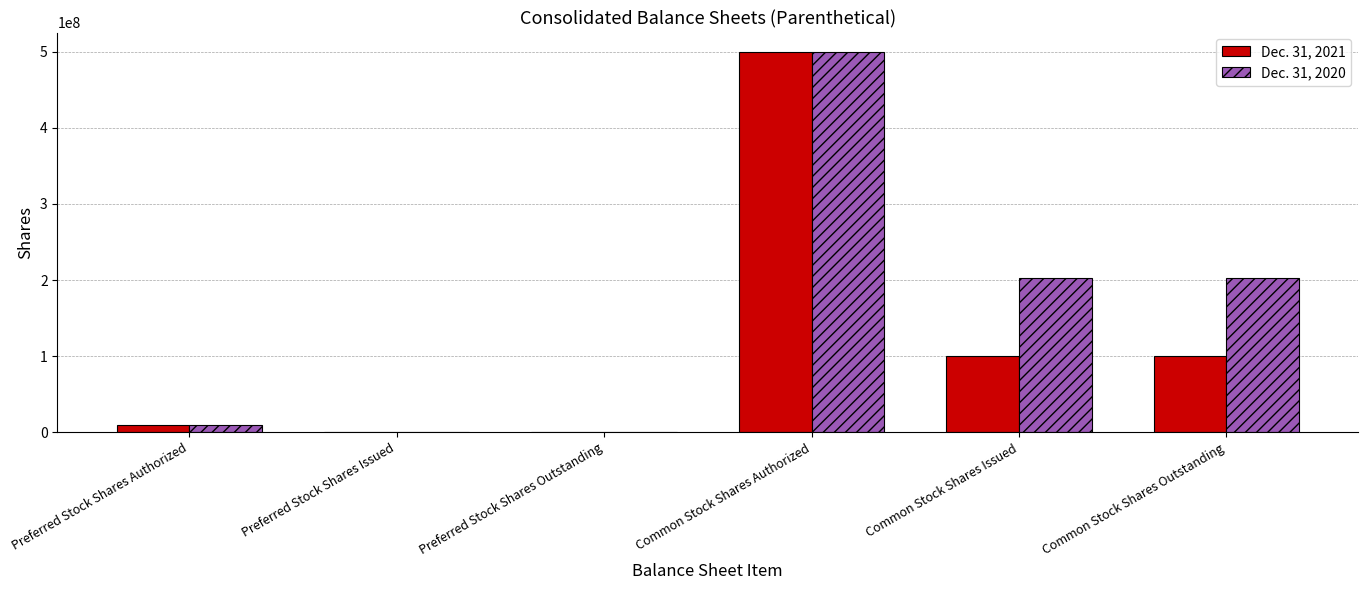

Between Common Stock Shares Authorized and Common Stock Shares Issued, which series saw the biggest shift?

Dec. 31, 2021